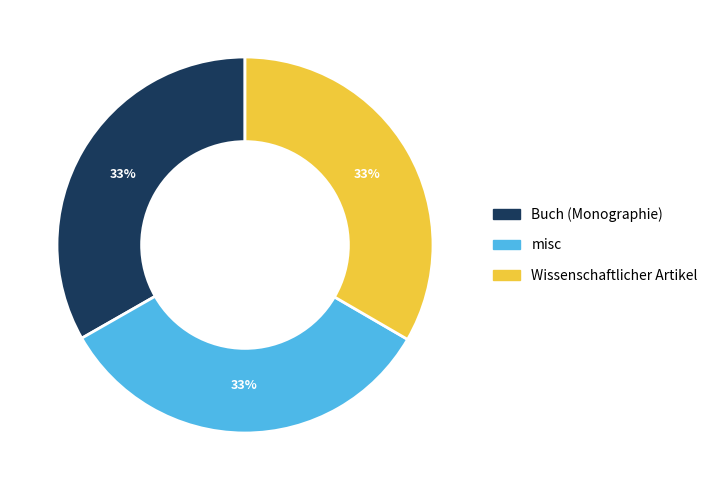

Is it true that Buch (Monographie) is 42% of the pie?

False